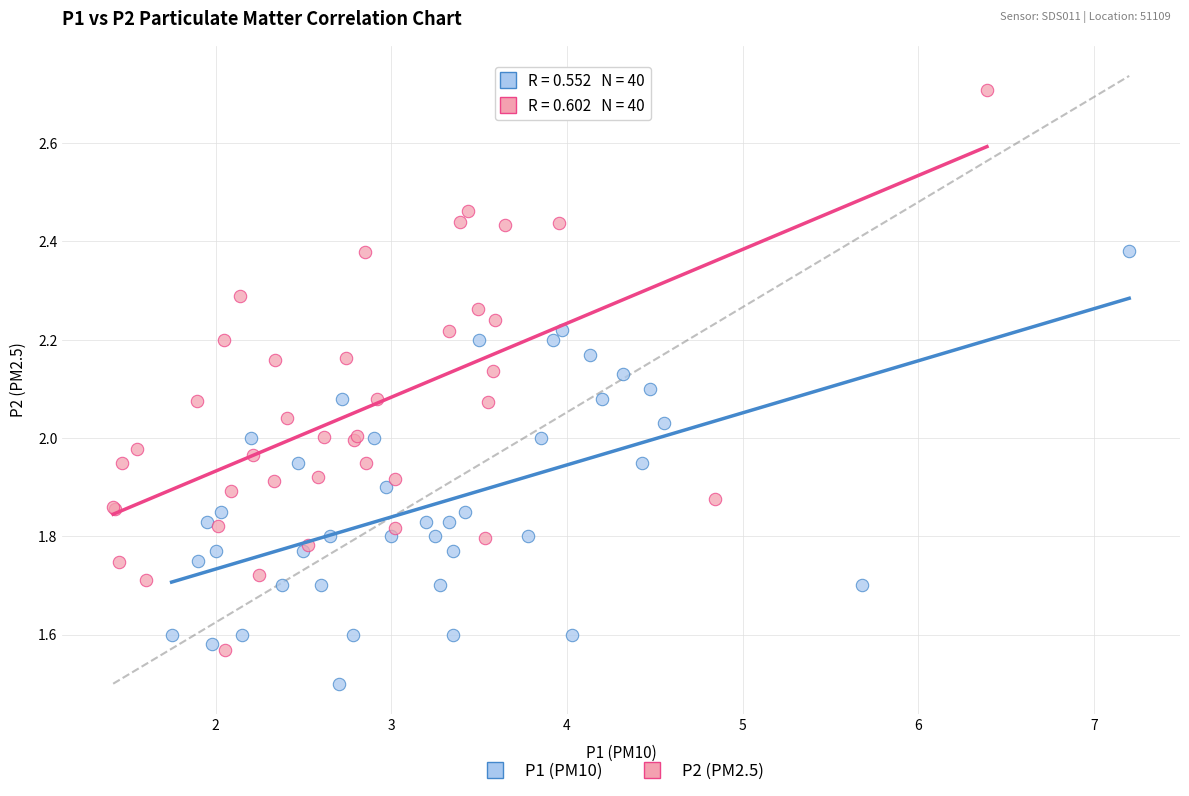

Which series contains the highest Y value?

P2 (PM2.5)